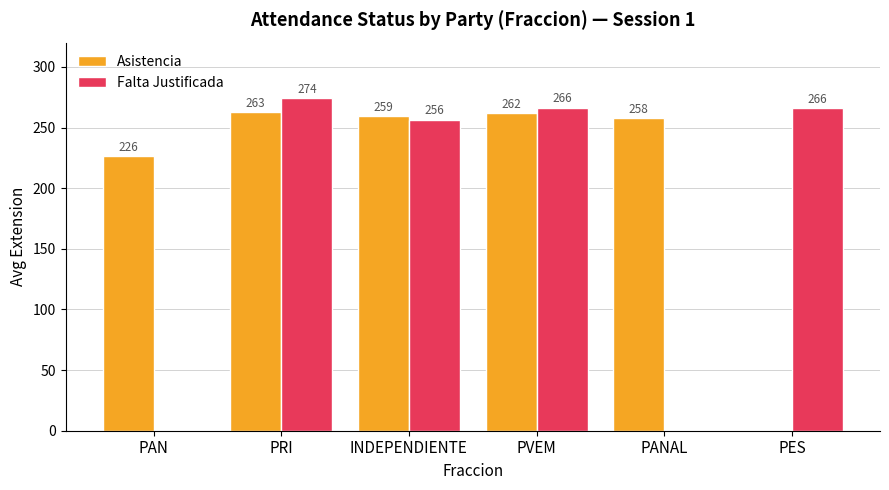

The value of Falta Justificada at PANAL is 158.5. True or false?

False